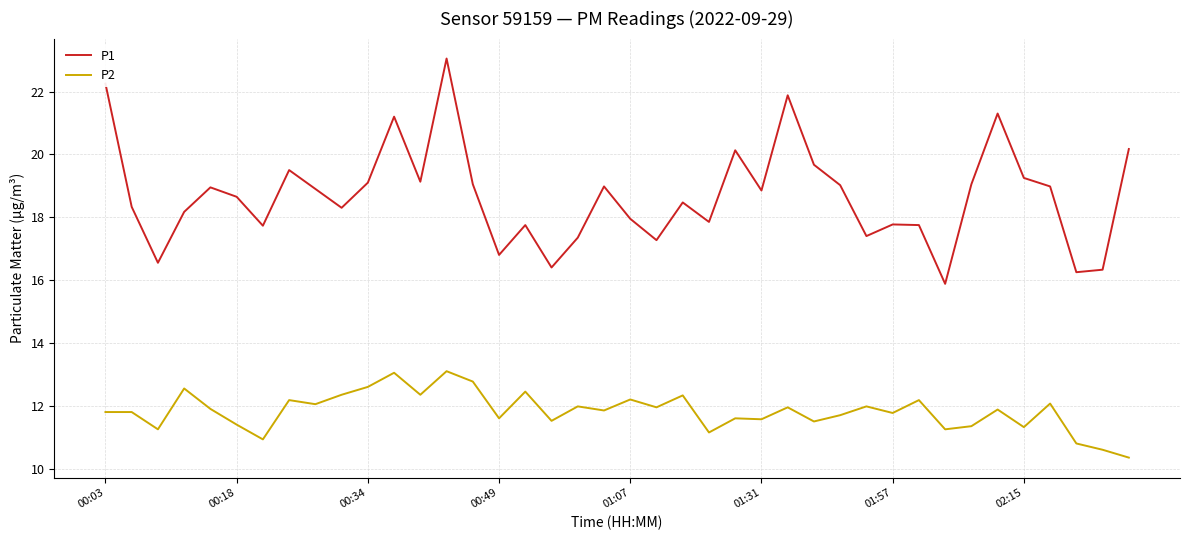

Which series has the widest spread of values?

P1